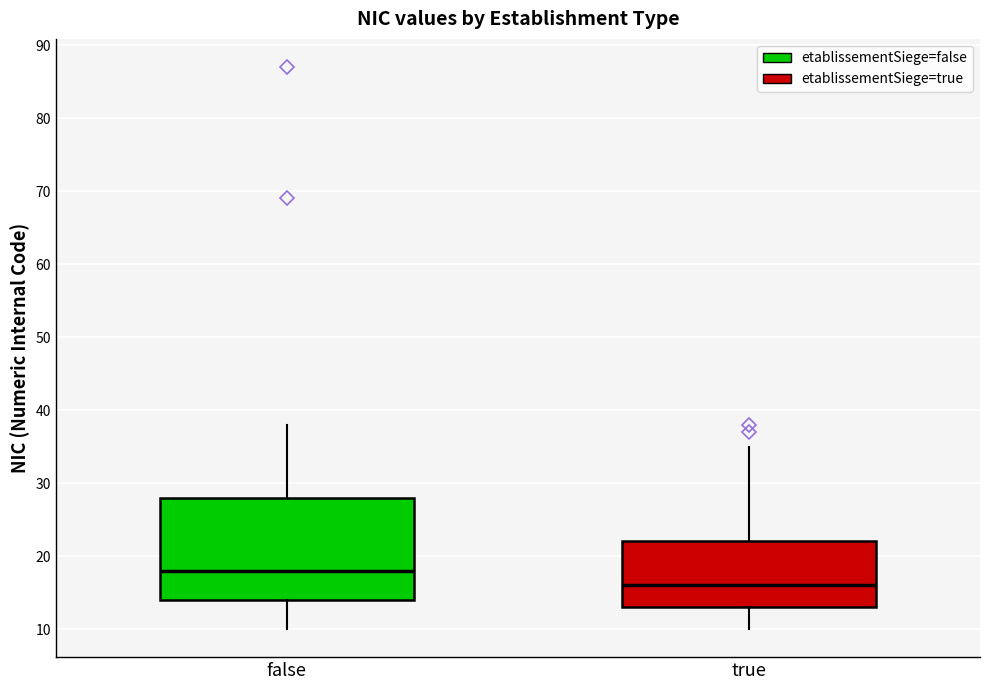

Reading left to right, transcribe this box plot: for each box, give where its median line is, the range the box spans, and where its two whiskers end, as read against the y-axis. The values are not printed on the chart, so give them approximately, as read against the axis.

false: median 18, box 14 to 28, whiskers 10 to 38
true: median 16, box 13 to 22, whiskers 10 to 35